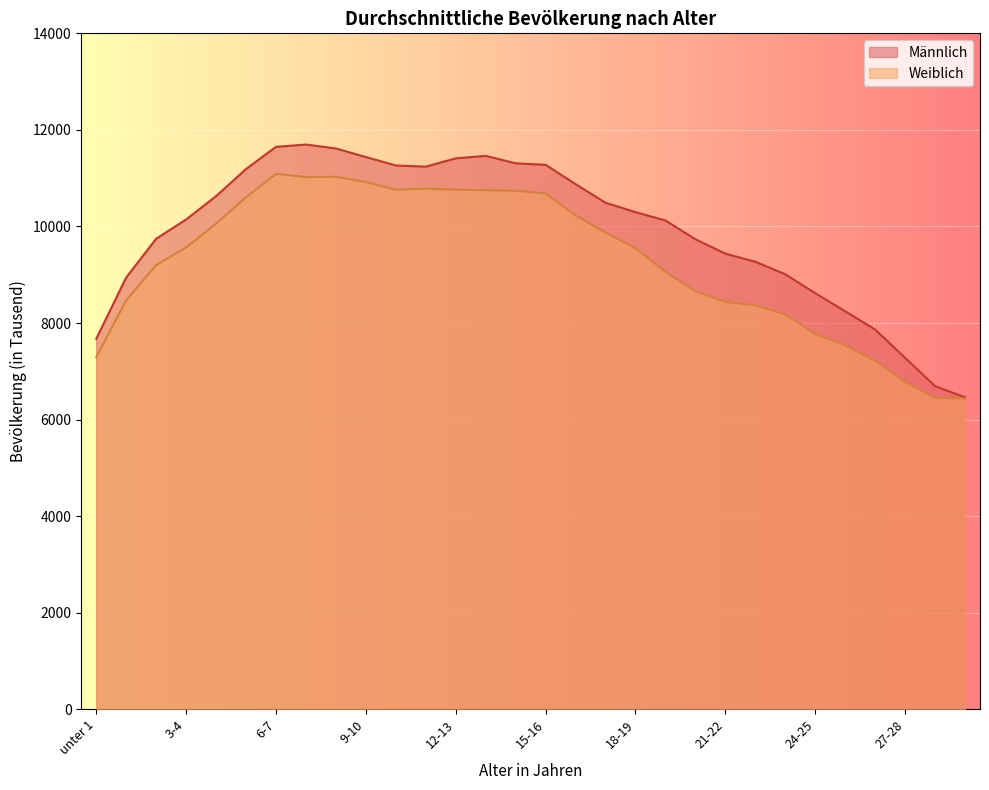

What is the difference between the second highest and minimum values in the Männlich series?

5188